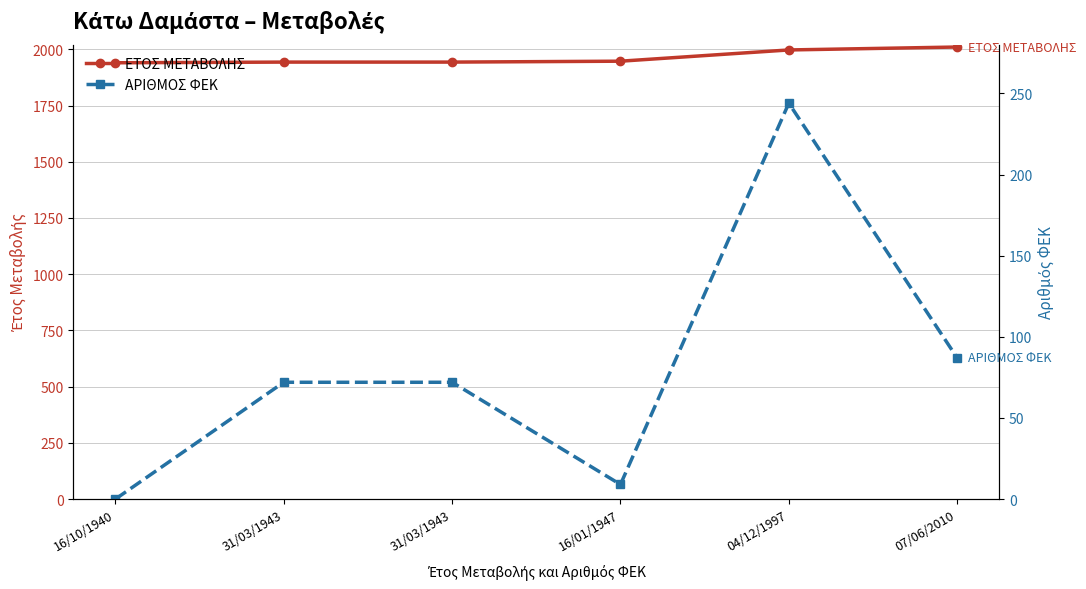

Which series has the largest total across all categories?

ΕΤΟΣ ΜΕΤΑΒΟΛΗΣ